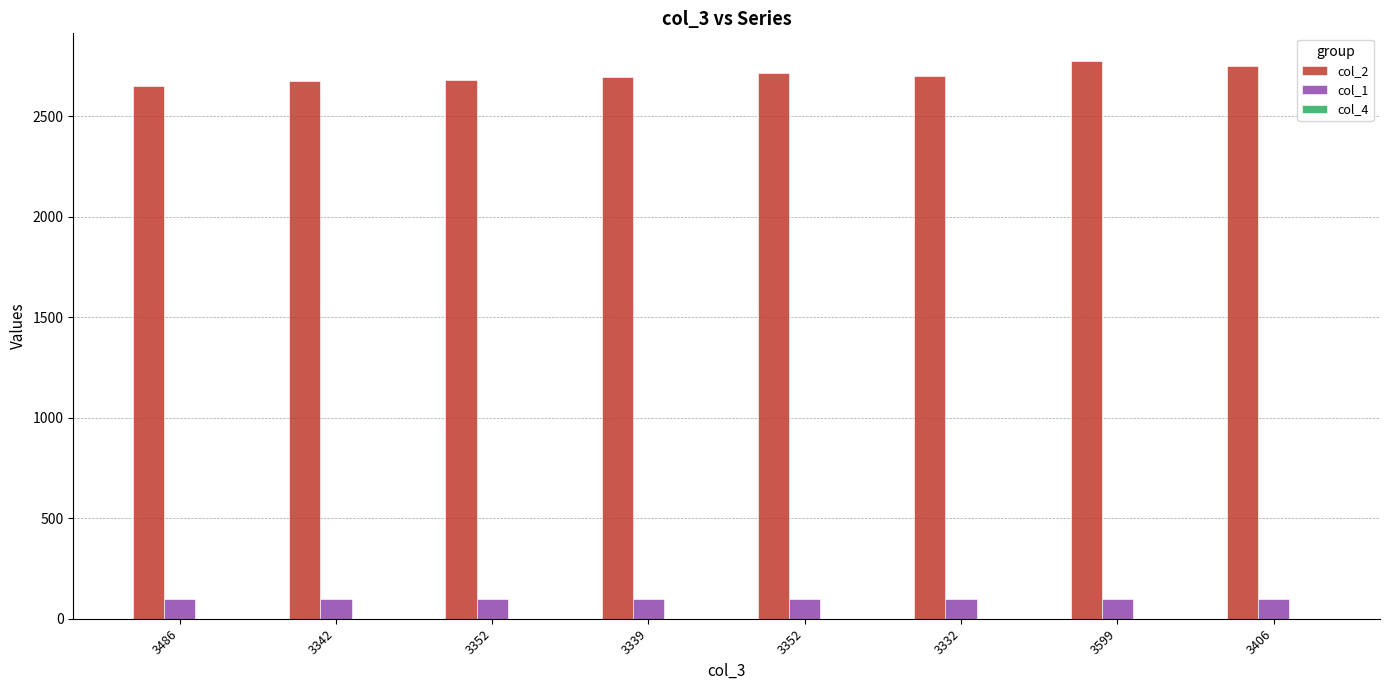

How many categories are shown in the chart?

8